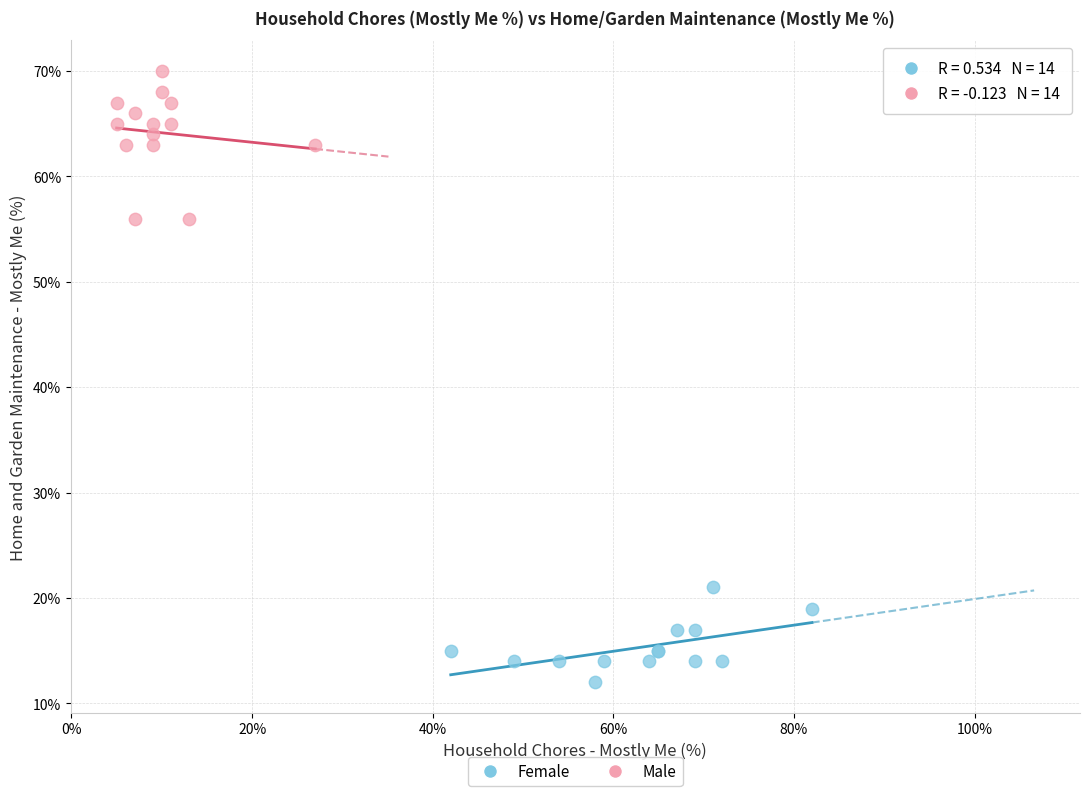

What are all the series names shown in the legend?

Female, Male